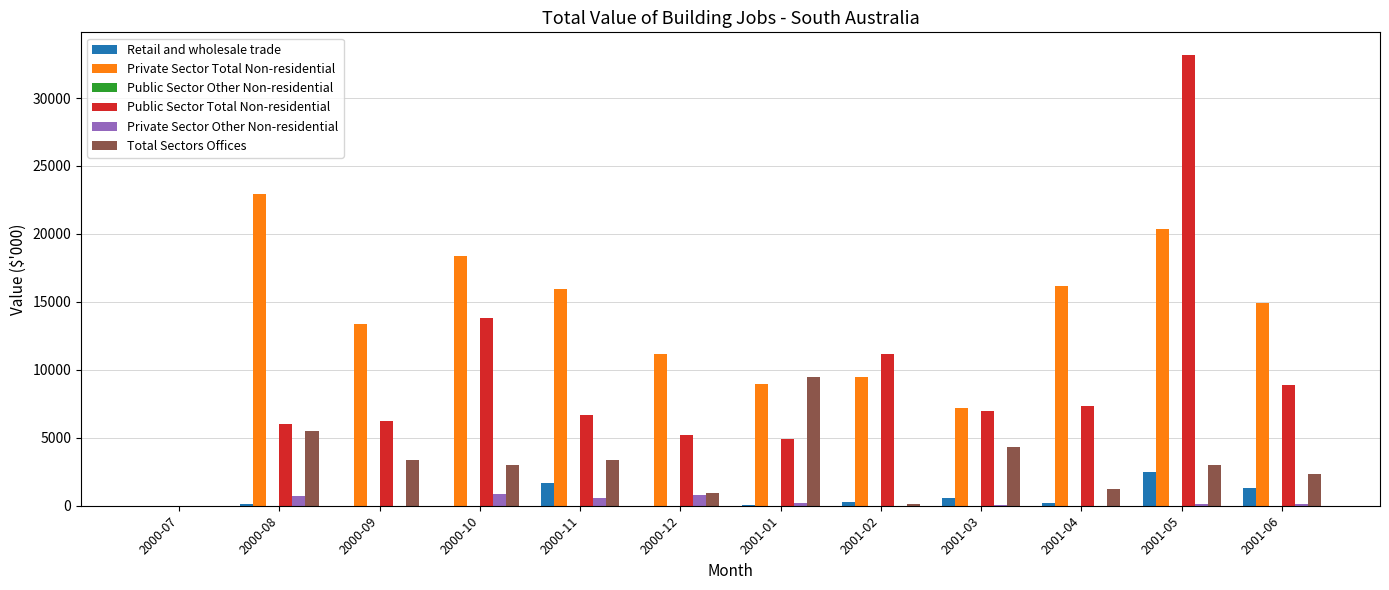

At which label is Public Sector Total Non-residential closest to 16586?

2000-10